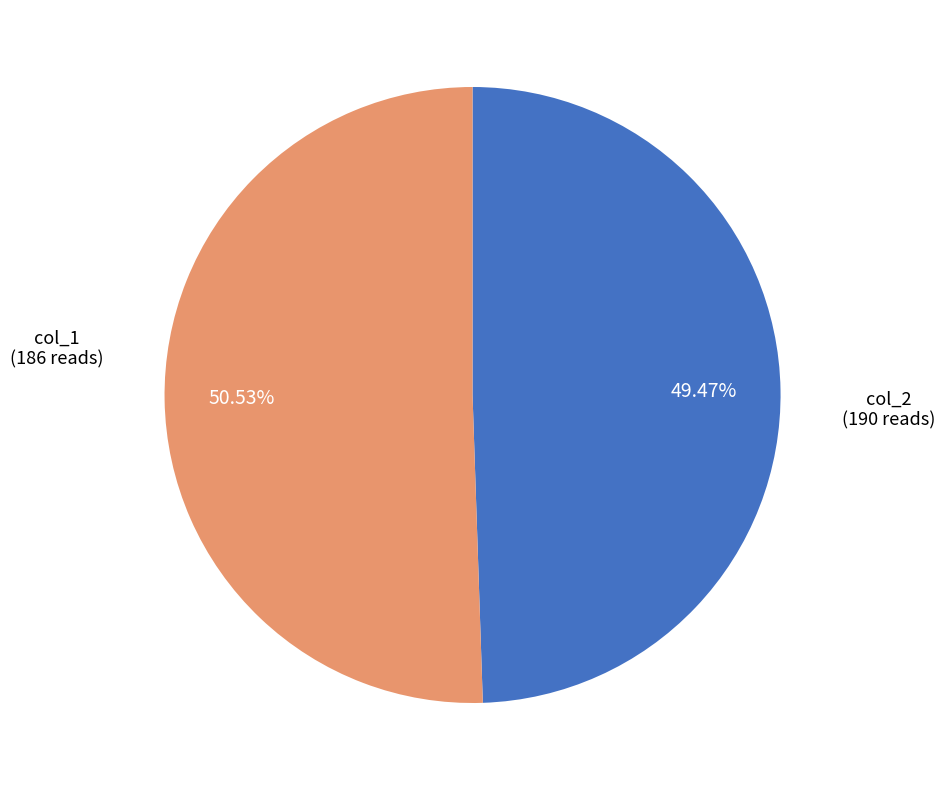

Is there a majority slice in this chart?

Yes